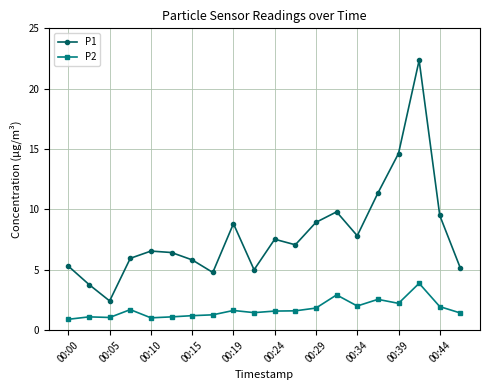

True or false: P1 and P2 cross at least once.

False